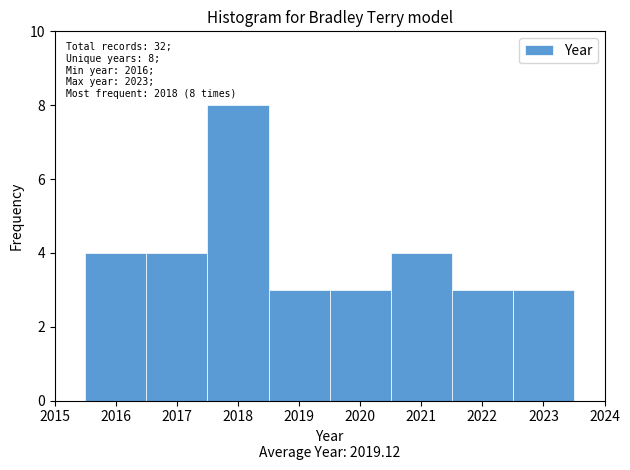

Which range on the x-axis has the tallest bar?

2017.5 to 2018.5